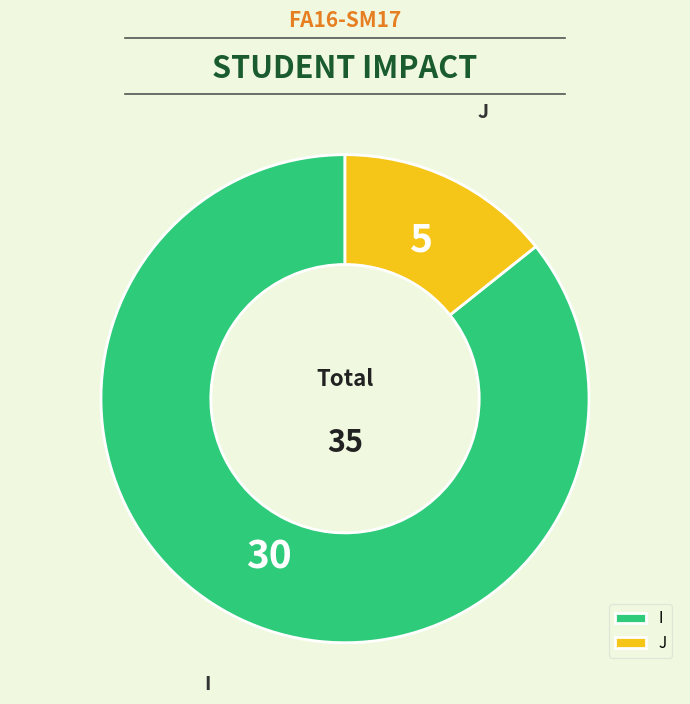

What is the smallest slice in the pie chart?

J